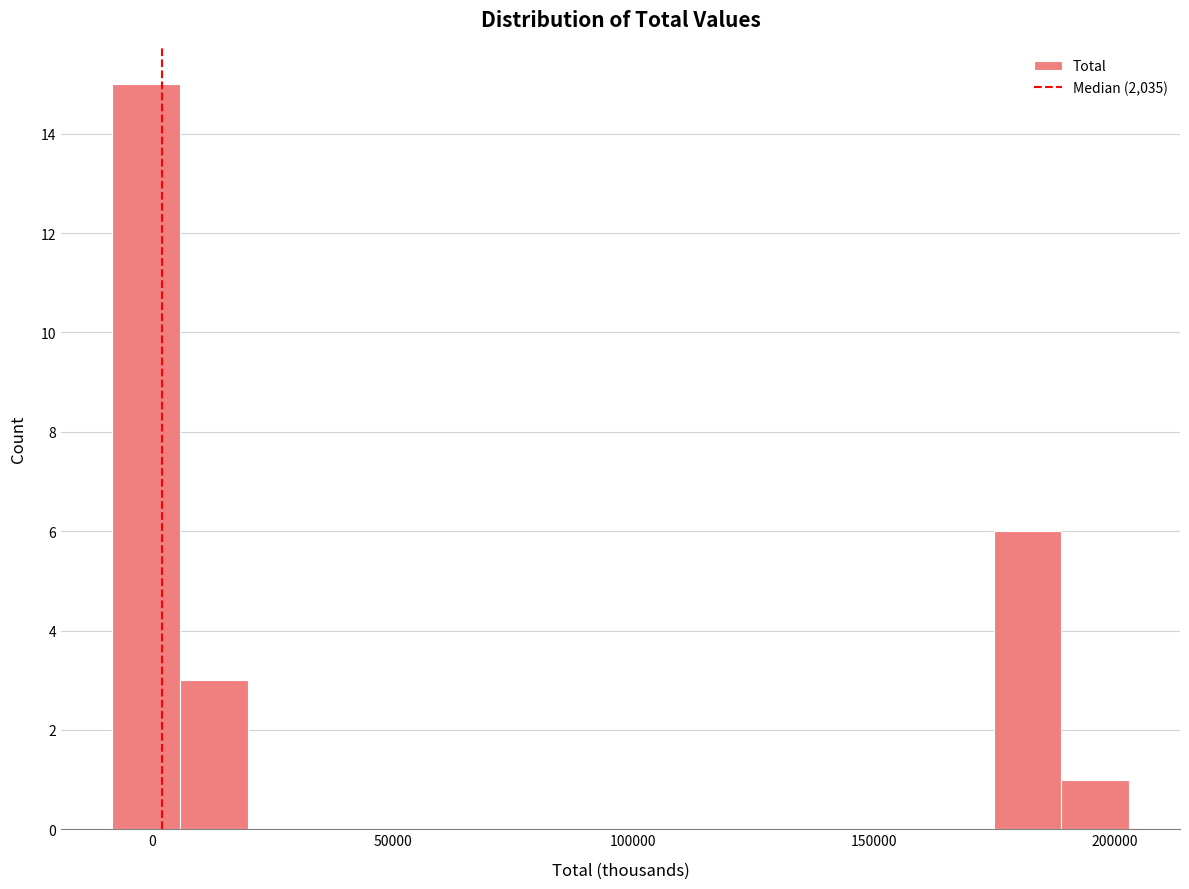

Read against the x-axis, roughly where is the centre of the tallest bar?

0